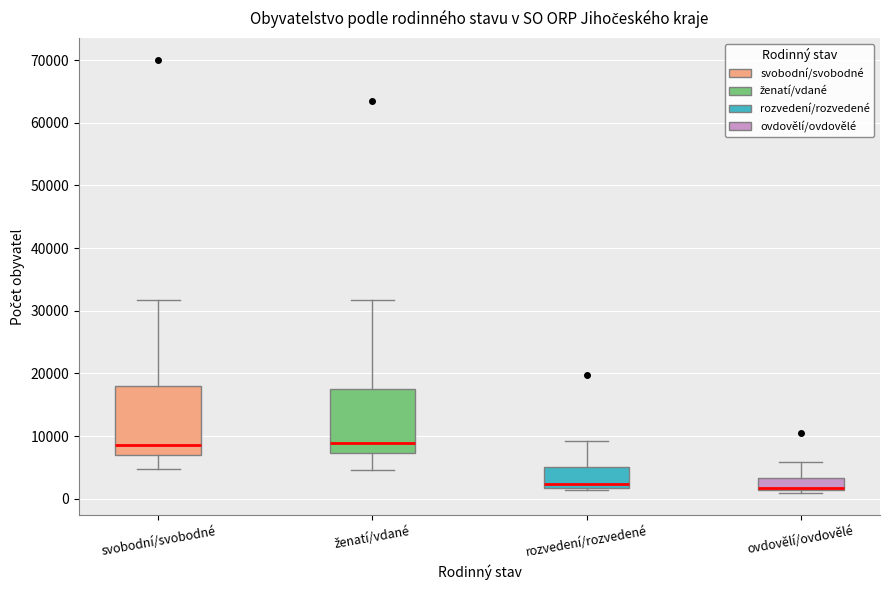

Where does the lower whisker of the box for svobodní/svobodné end on the y-axis? The values are not printed on the chart, so give them approximately, as read against the axis.

5000